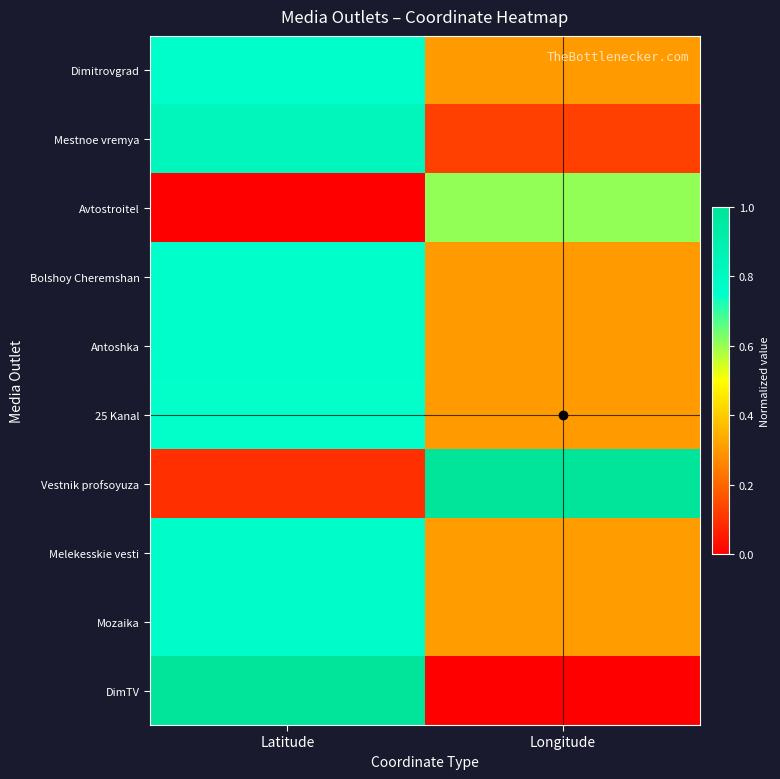

What is the difference between the highest and lowest values at Latitude?

1.0